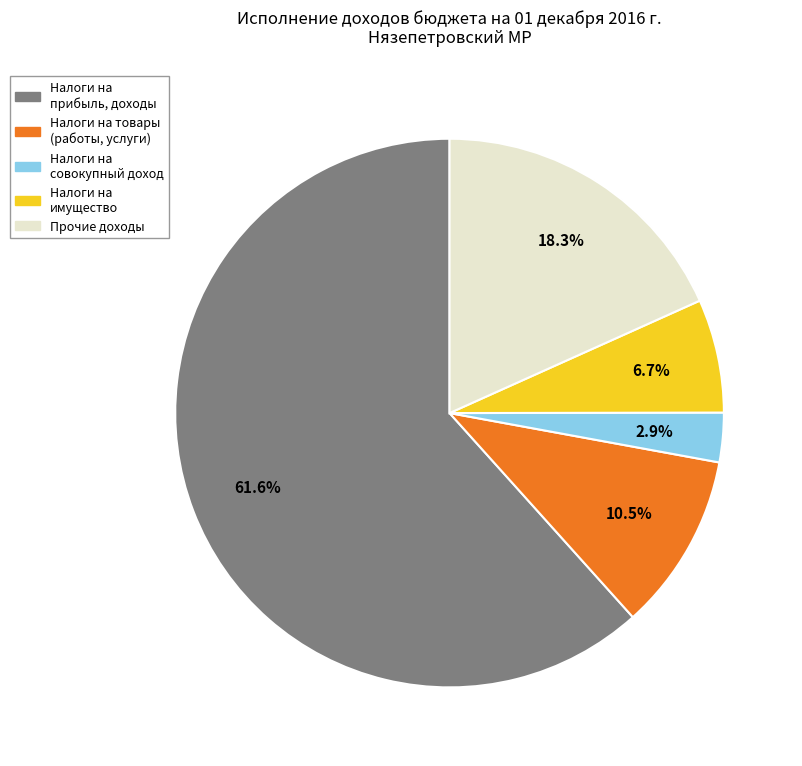

How many segments does this pie chart have?

5